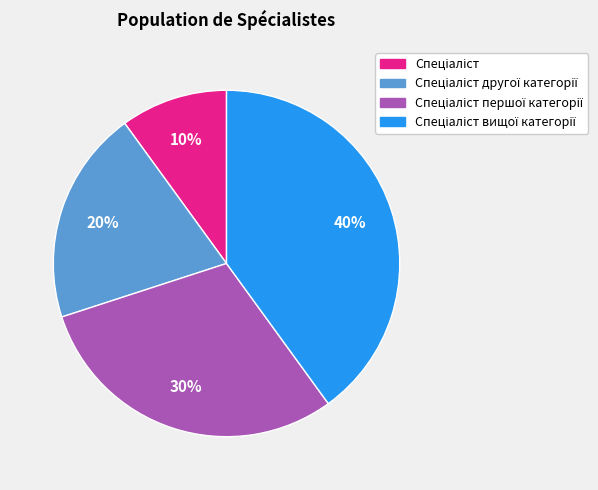

Is there any slice that represents more than half of the pie?

No